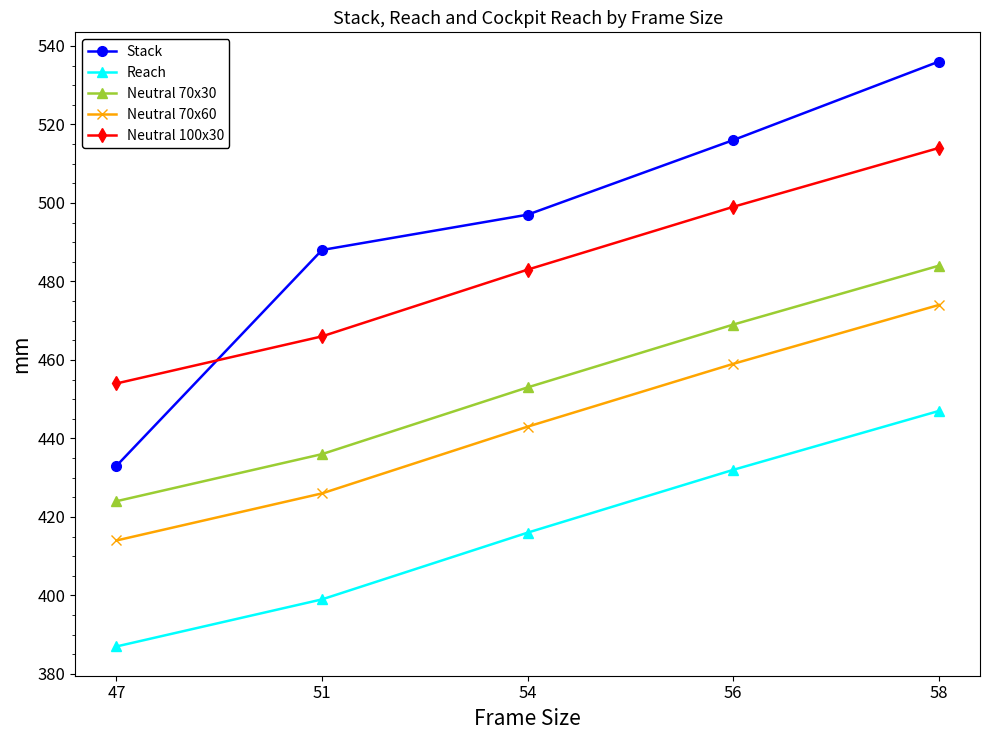

What is the sum of all Neutral 70x60 values?

2216